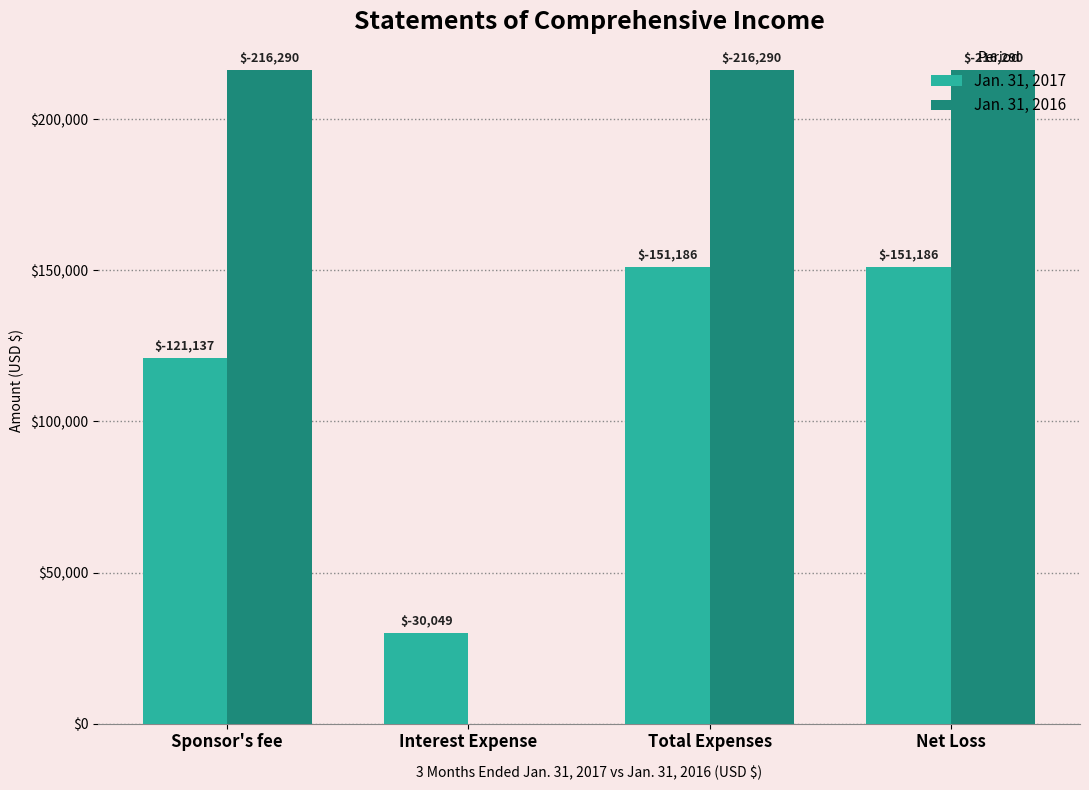

What is the difference between the maximum and minimum values in the Jan. 31, 2016 series?

216290